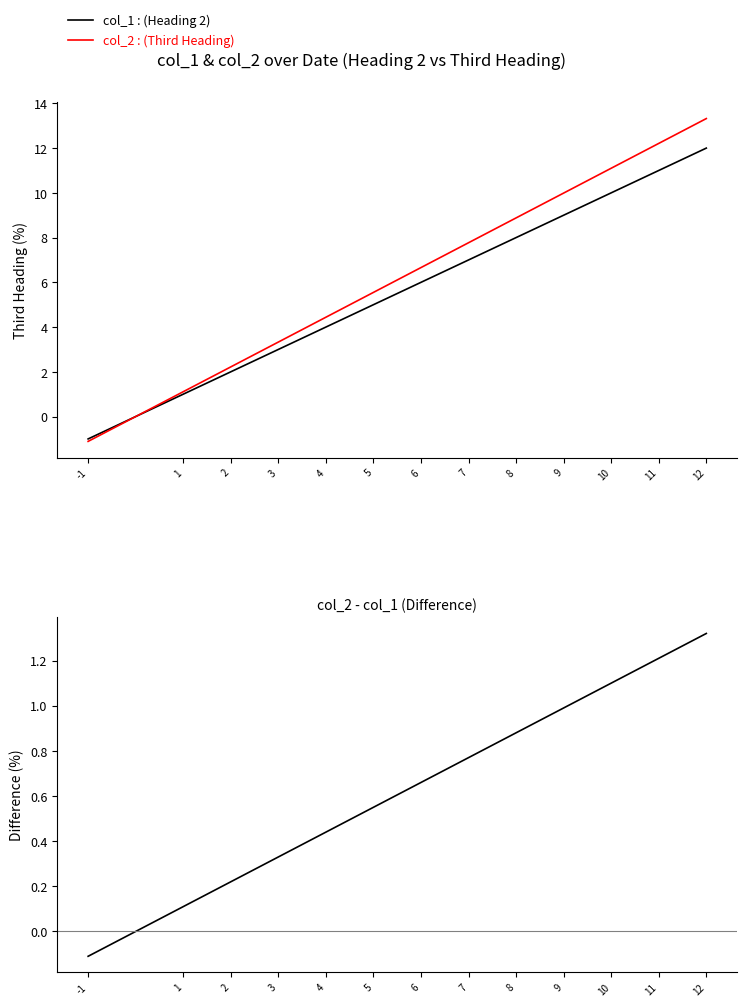

What is the value of the col_1 : (Heading 2) point at the 2nd from the left?

1.0